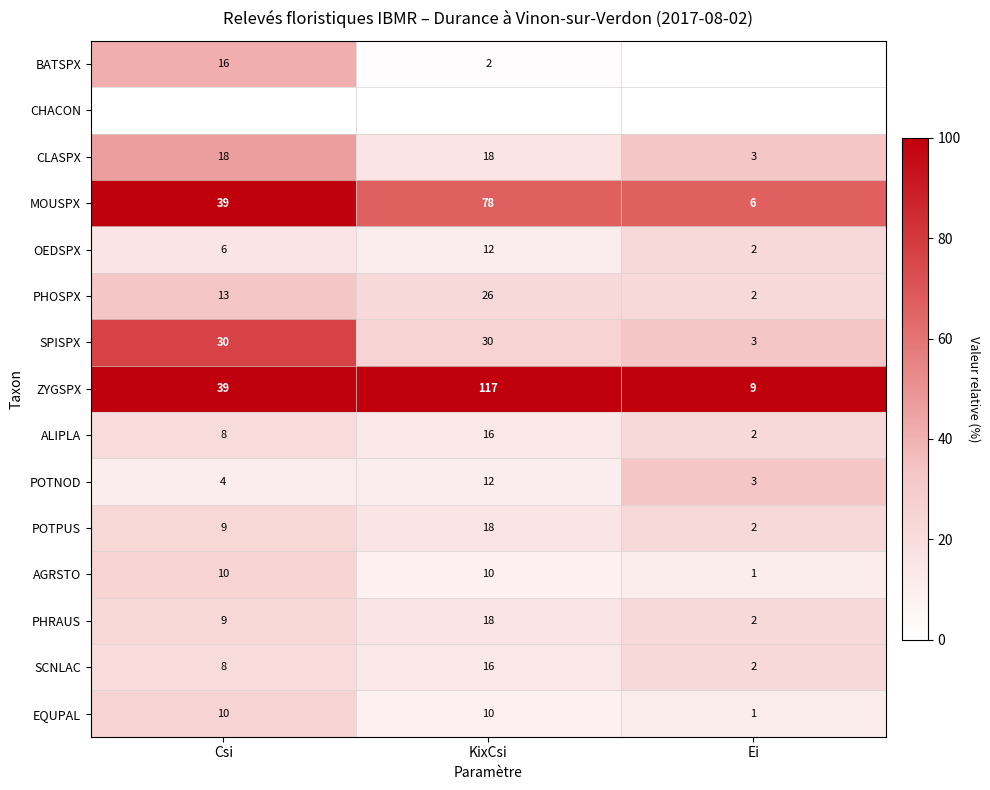

Is it true that SPISPX equals 30 at KixCsi?

True